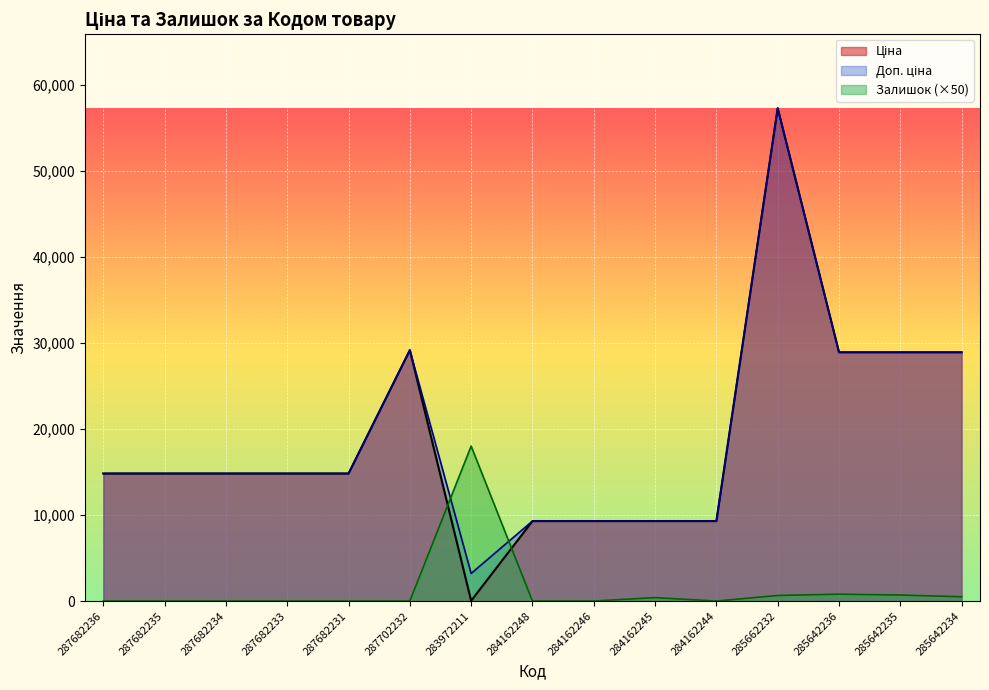

Which series ends up on top after the final intersection of Залишок and Ціна?

Ціна